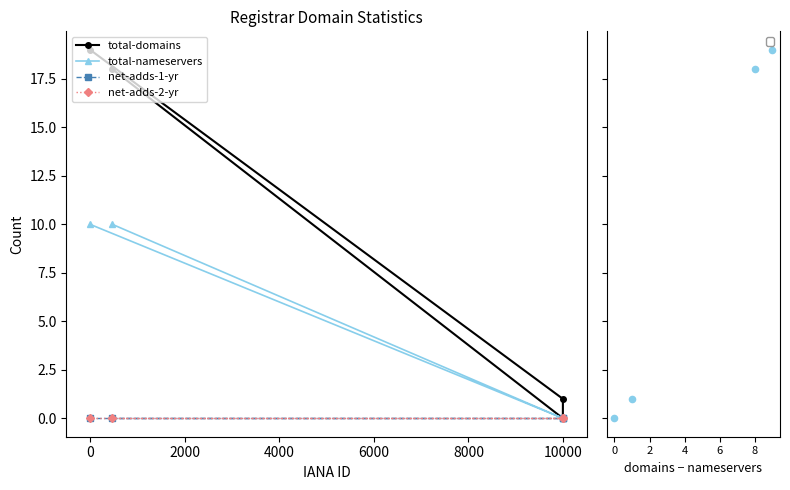

Which series reaches the maximum Y coordinate?

total-domains